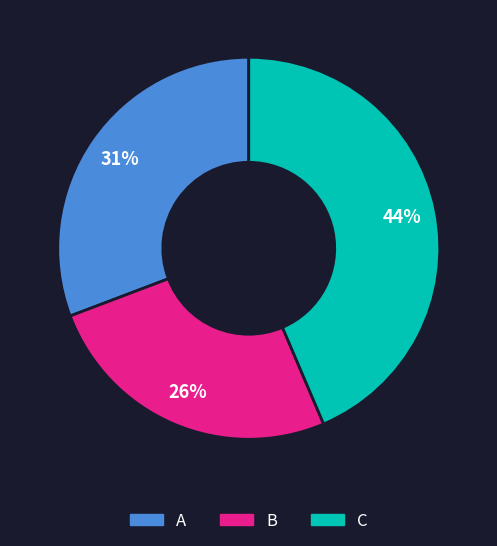

Between B and A, which is larger?

A